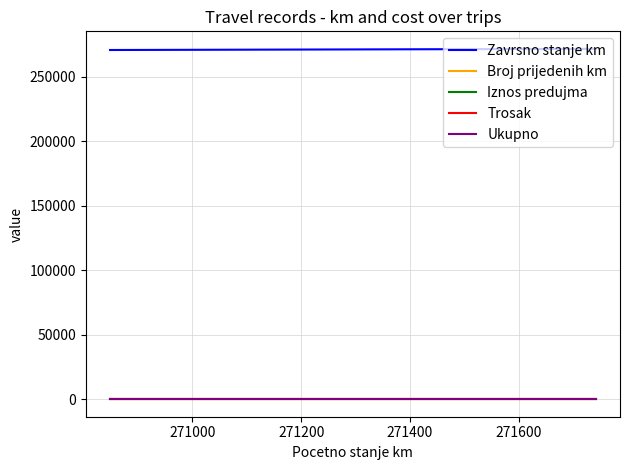

Which series has the largest total across all categories?

Zavrsno stanje km